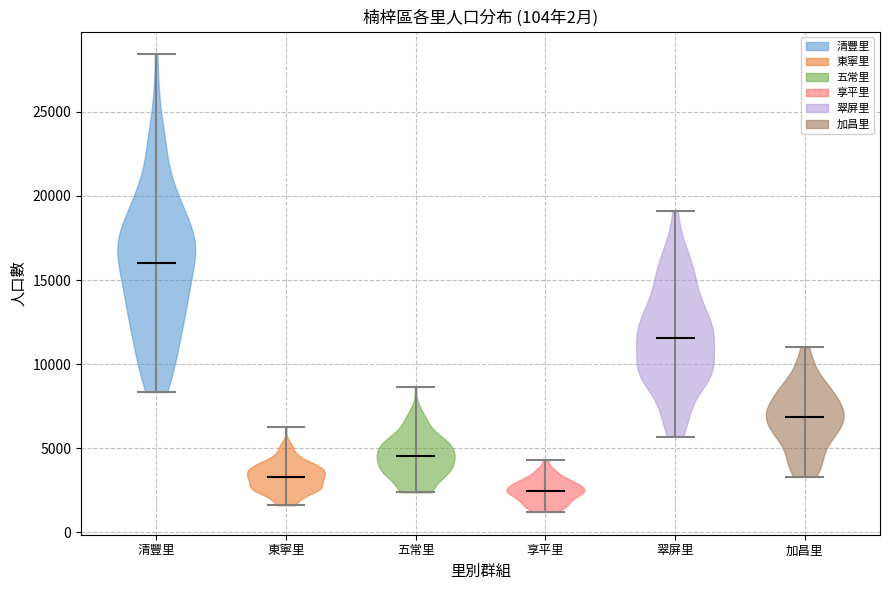

Reading left to right, read every violin against the y-axis: where its median line is, and the lowest and highest points it reaches. The values are not printed on the chart, so give them approximately, as read against the axis.

清豐里: median line 16000, lowest point 8500, highest point 28500
東寧里: median line 3500, lowest point 1500, highest point 6000
五常里: median line 4500, lowest point 2500, highest point 8500
享平里: median line 2500, lowest point 1000, highest point 4500
翠屏里: median line 11500, lowest point 5500, highest point 19000
加昌里: median line 7000, lowest point 3500, highest point 11000